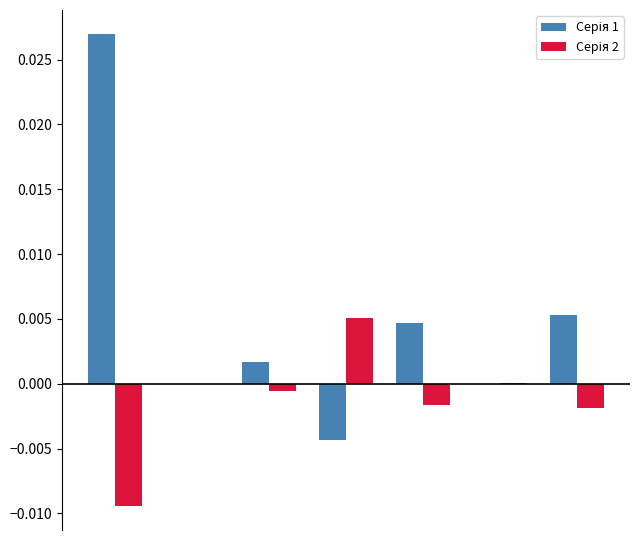

Rank the series by their maximum value, from lowest to highest.

Серія 2, Серія 1